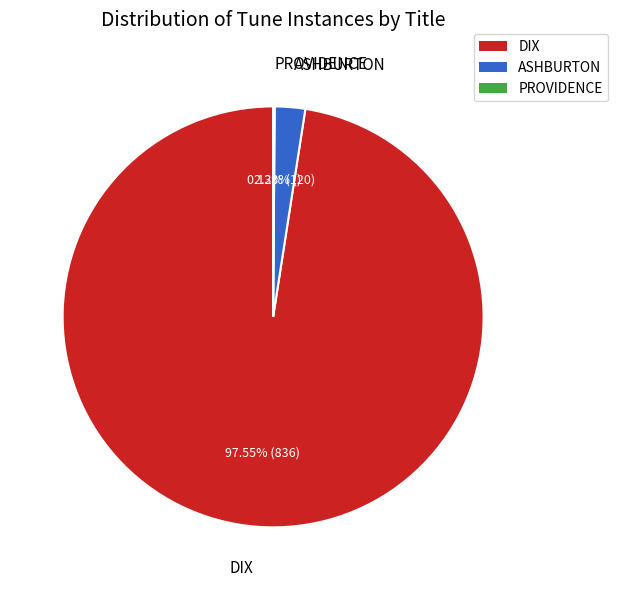

The DIX slice represents 98% of the pie. True or false?

True